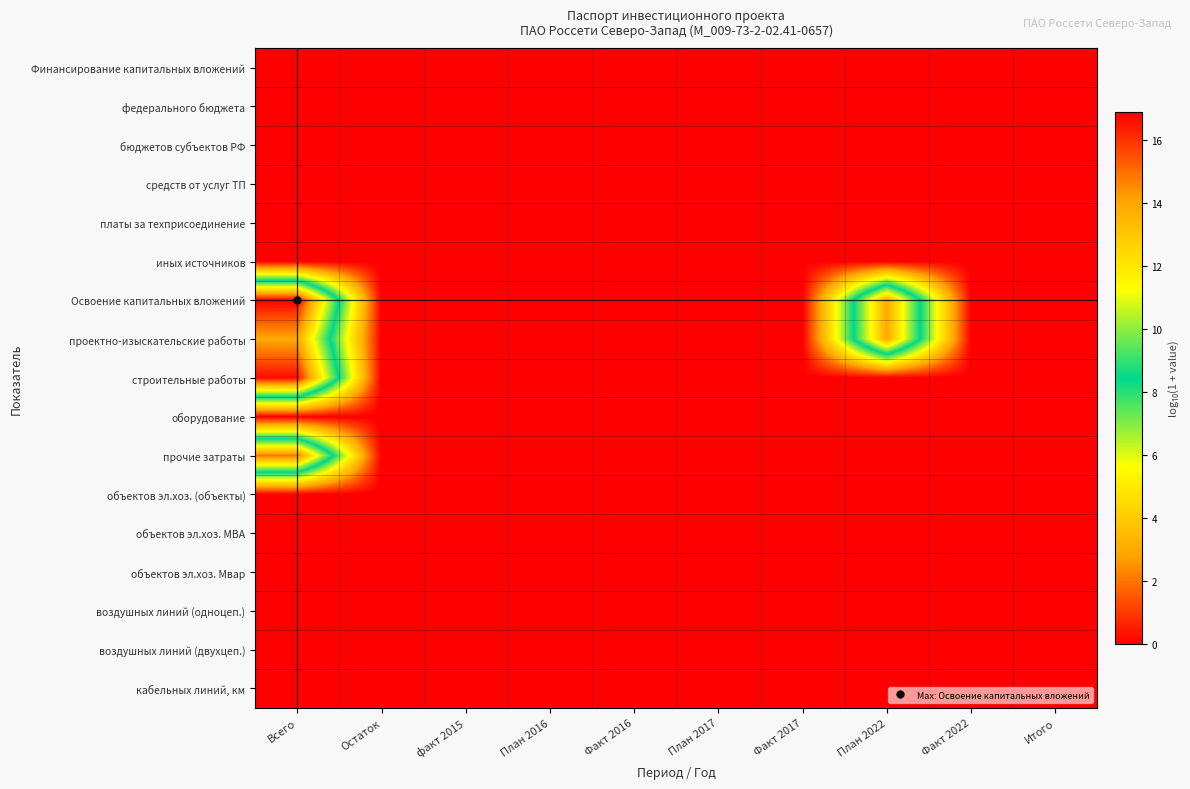

Reading left to right, list all the values displayed in this chart.

Финансирование капитальных вложений: Всего=0.0	Остаток=0.0	факт 2015=0.0	План 2016=0.0	Факт 2016=0.0	План 2017=0.0	Факт 2017=0.0	План 2022=0.0	Факт 2022=0.0	Итого=0.0
федерального бюджета: Всего=0.0	Остаток=0.0	факт 2015=0.0	План 2016=0.0	Факт 2016=0.0	План 2017=0.0	Факт 2017=0.0	План 2022=0.0	Факт 2022=0.0	Итого=0.0
бюджетов субъектов РФ: Всего=0.0	Остаток=0.0	факт 2015=0.0	План 2016=0.0	Факт 2016=0.0	План 2017=0.0	Факт 2017=0.0	План 2022=0.0	Факт 2022=0.0	Итого=0.0
средств от услуг ТП: Всего=0.0	Остаток=0.0	факт 2015=0.0	План 2016=0.0	Факт 2016=0.0	План 2017=0.0	Факт 2017=0.0	План 2022=0.0	Факт 2022=0.0	Итого=0.0
платы за техприсоединение: Всего=0.0	Остаток=0.0	факт 2015=0.0	План 2016=0.0	Факт 2016=0.0	План 2017=0.0	Факт 2017=0.0	План 2022=0.0	Факт 2022=0.0	Итого=0.0
иных источников: Всего=0.0	Остаток=0.0	факт 2015=0.0	План 2016=0.0	Факт 2016=0.0	План 2017=0.0	Факт 2017=0.0	План 2022=0.0	Факт 2022=0.0	Итого=0.0
Освоение капитальных вложений: Всего=16.9	Остаток=0.0	факт 2015=0.0	План 2016=0.0	Факт 2016=0.0	План 2017=0.0	Факт 2017=0.0	План 2022=13.9	Факт 2022=0.0	Итого=0.0
проектно-изыскательские работы: Всего=13.9	Остаток=0.0	факт 2015=0.0	План 2016=0.0	Факт 2016=0.0	План 2017=0.0	Факт 2017=0.0	План 2022=13.9	Факт 2022=0.0	Итого=0.0
строительные работы: Всего=16.7	Остаток=0.0	факт 2015=0.0	План 2016=0.0	Факт 2016=0.0	План 2017=0.0	Факт 2017=0.0	План 2022=0.0	Факт 2022=0.0	Итого=0.0
оборудование: Всего=0.0	Остаток=0.0	факт 2015=0.0	План 2016=0.0	Факт 2016=0.0	План 2017=0.0	Факт 2017=0.0	План 2022=0.0	Факт 2022=0.0	Итого=0.0
прочие затраты: Всего=14.9	Остаток=0.0	факт 2015=0.0	План 2016=0.0	Факт 2016=0.0	План 2017=0.0	Факт 2017=0.0	План 2022=0.0	Факт 2022=0.0	Итого=0.0
объектов эл.хоз. (объекты): Всего=0.0	Остаток=0.0	факт 2015=0.0	План 2016=0.0	Факт 2016=0.0	План 2017=0.0	Факт 2017=0.0	План 2022=0.0	Факт 2022=0.0	Итого=0.0
объектов эл.хоз. МВА: Всего=0.0	Остаток=0.0	факт 2015=0.0	План 2016=0.0	Факт 2016=0.0	План 2017=0.0	Факт 2017=0.0	План 2022=0.0	Факт 2022=0.0	Итого=0.0
объектов эл.хоз. Мвар: Всего=0.0	Остаток=0.0	факт 2015=0.0	План 2016=0.0	Факт 2016=0.0	План 2017=0.0	Факт 2017=0.0	План 2022=0.0	Факт 2022=0.0	Итого=0.0
воздушных линий (одноцеп.): Всего=0.0	Остаток=0.0	факт 2015=0.0	План 2016=0.0	Факт 2016=0.0	План 2017=0.0	Факт 2017=0.0	План 2022=0.0	Факт 2022=0.0	Итого=0.0
воздушных линий (двухцеп.): Всего=0.0	Остаток=0.0	факт 2015=0.0	План 2016=0.0	Факт 2016=0.0	План 2017=0.0	Факт 2017=0.0	План 2022=0.0	Факт 2022=0.0	Итого=0.0
кабельных линий, км: Всего=0.0	Остаток=0.0	факт 2015=0.0	План 2016=0.0	Факт 2016=0.0	План 2017=0.0	Факт 2017=0.0	План 2022=0.0	Факт 2022=0.0	Итого=0.0